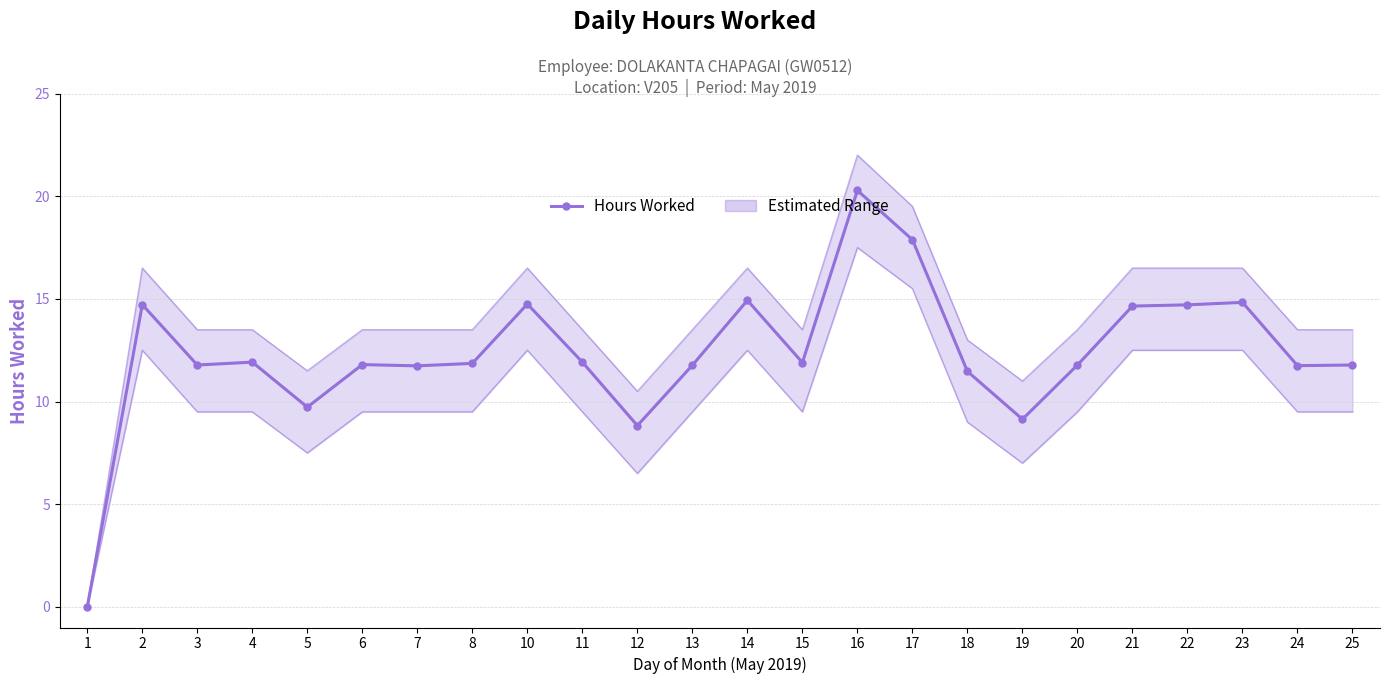

Which has a higher value, 10 or 6?

10